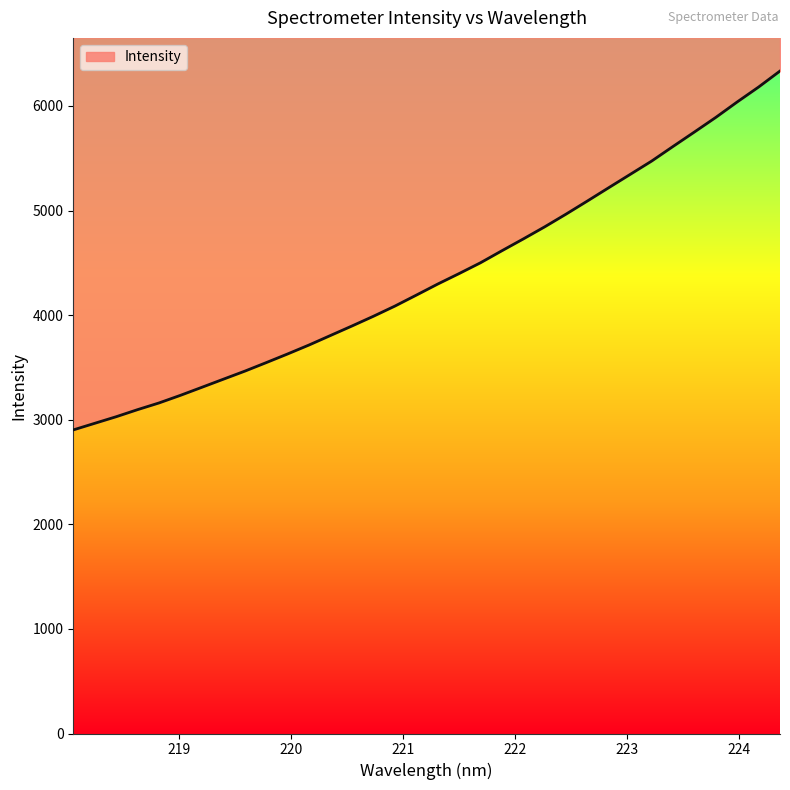

Count the number of values greater than 4296.

17